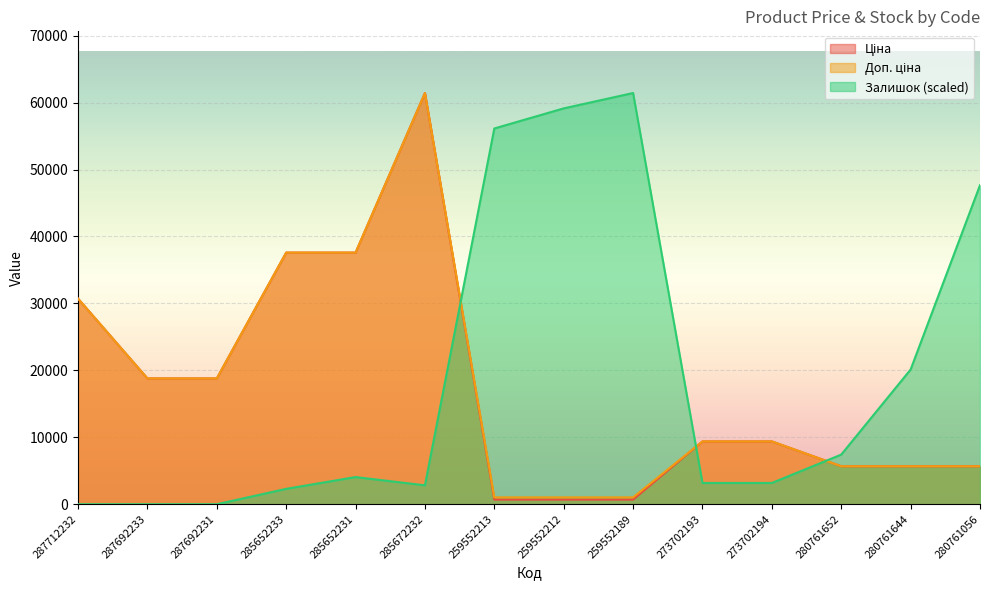

Where does the Доп. ціна series first go above 9383?

287712232